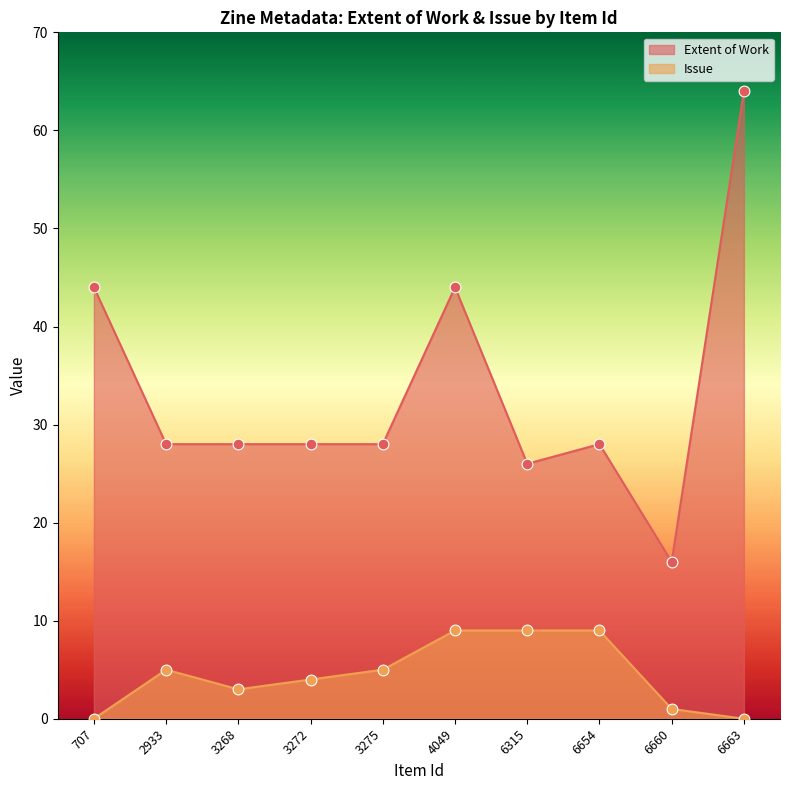

Is the value of Extent of Work at 4049 greater than the value of Issue at 6660?

Yes